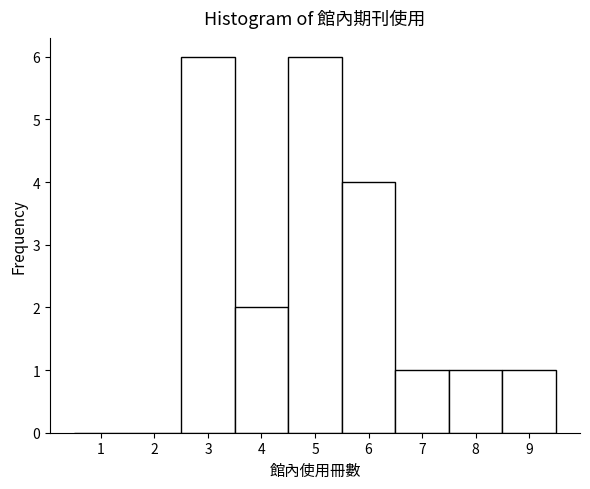

How tall is the bar that spans 8.5 to 9.5 on the x-axis? The values are not printed on the chart, so give them approximately, as read against the axis.

1